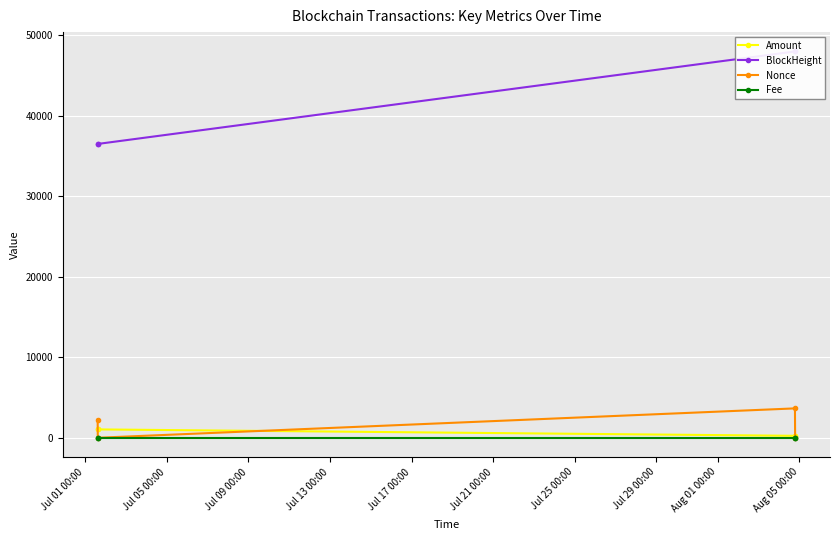

Reading left to right, transcribe all the data shown in this chart.

Amount: 1039.2	1038.2	242.5	242.5
BlockHeight: 36511.0	36514.0	48008.0	48010.0
Nonce: 2254.0	0.0	3651.0	1.0
Fee: 0.0	0.0	0.0	0.0